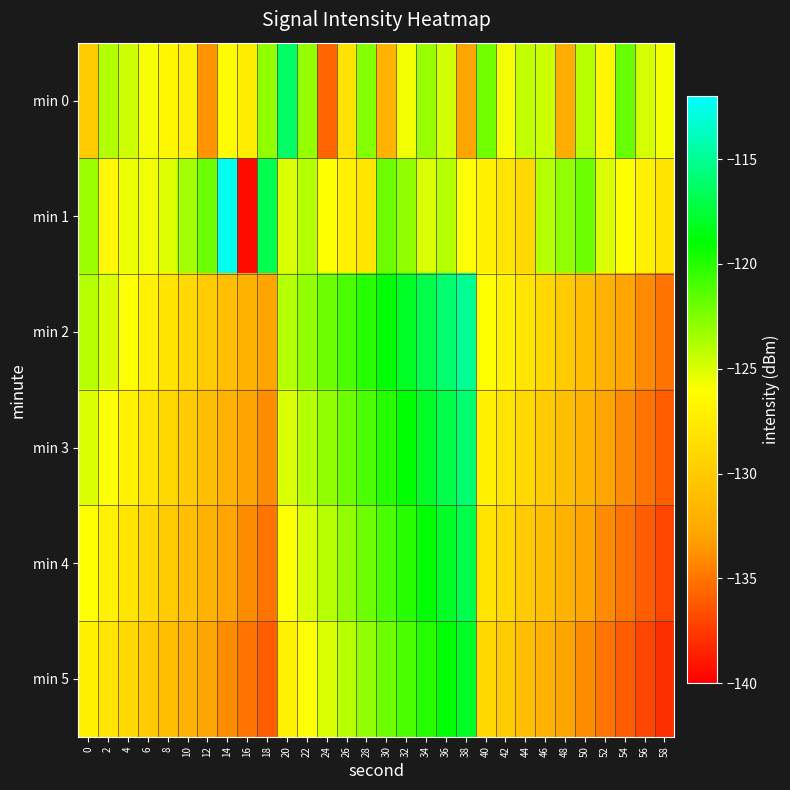

At which category does the chart reach its minimum across all series?

16